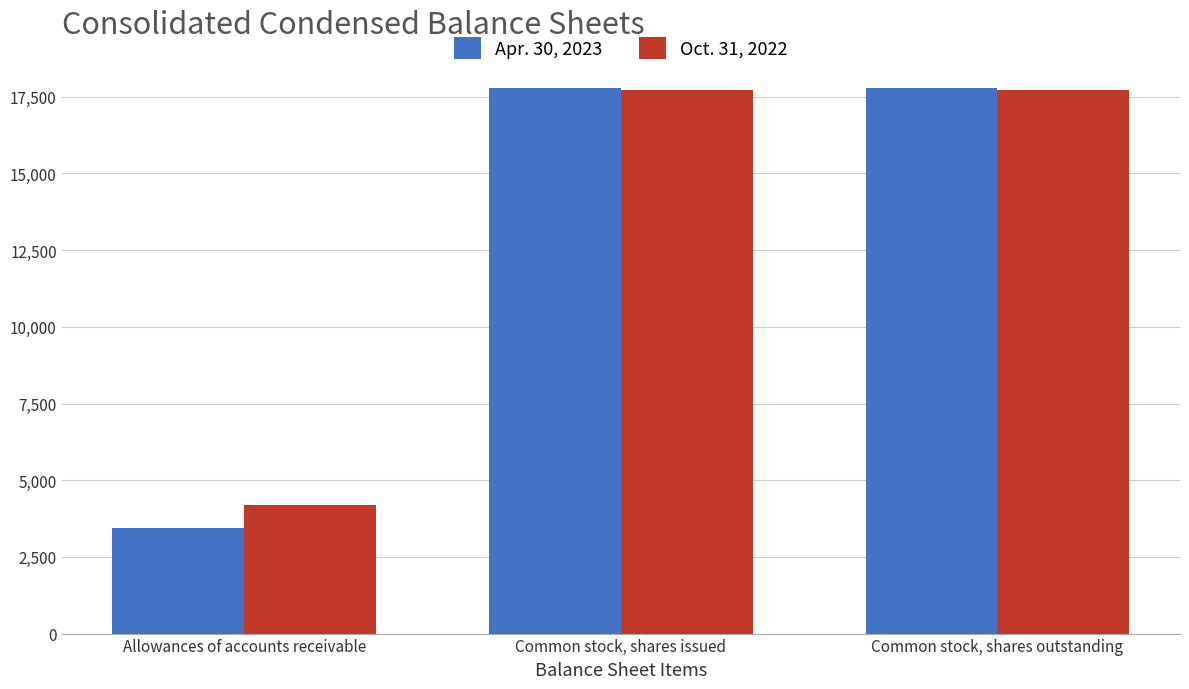

What position from the right is Common stock, shares issued?

2